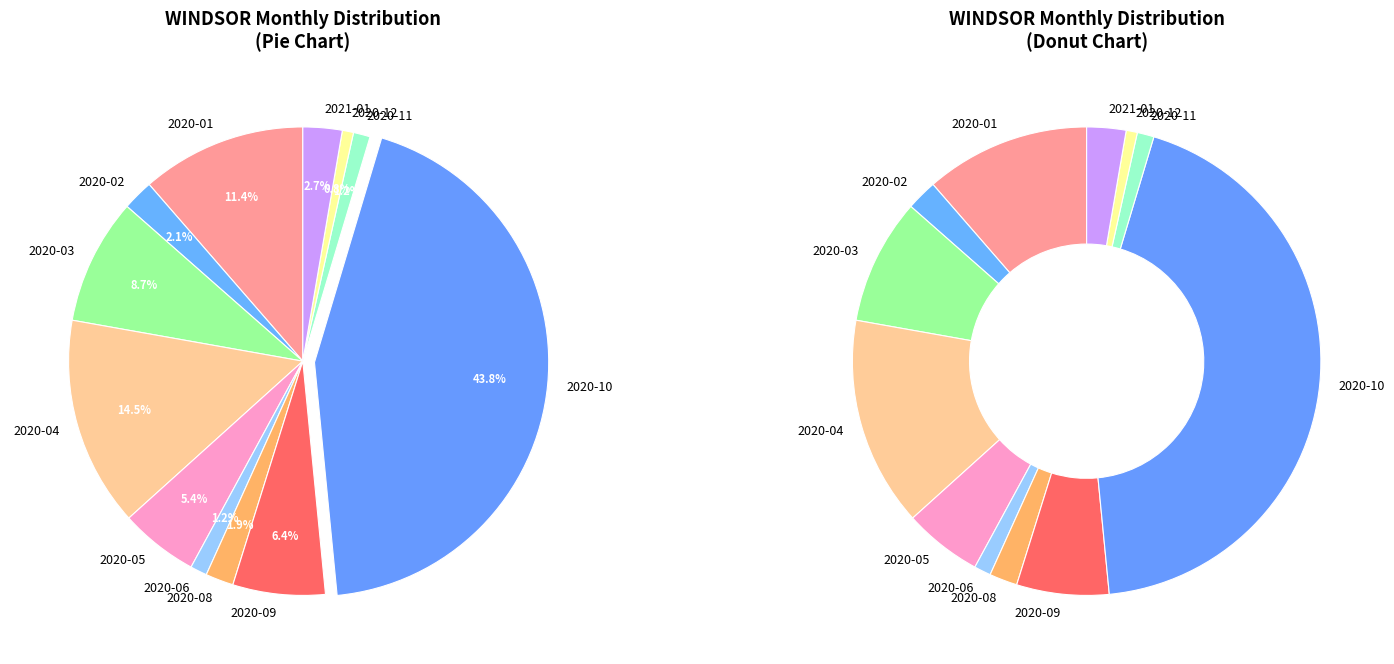

To the nearest percent, what is the difference between the 2020-11 and 2020-08 slice percentages?

1%